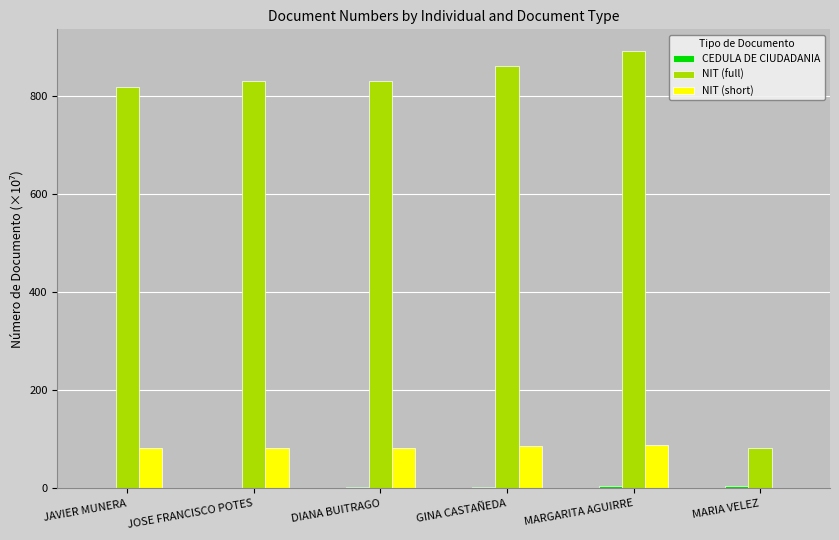

Which series has the largest total across all categories?

NIT (full)